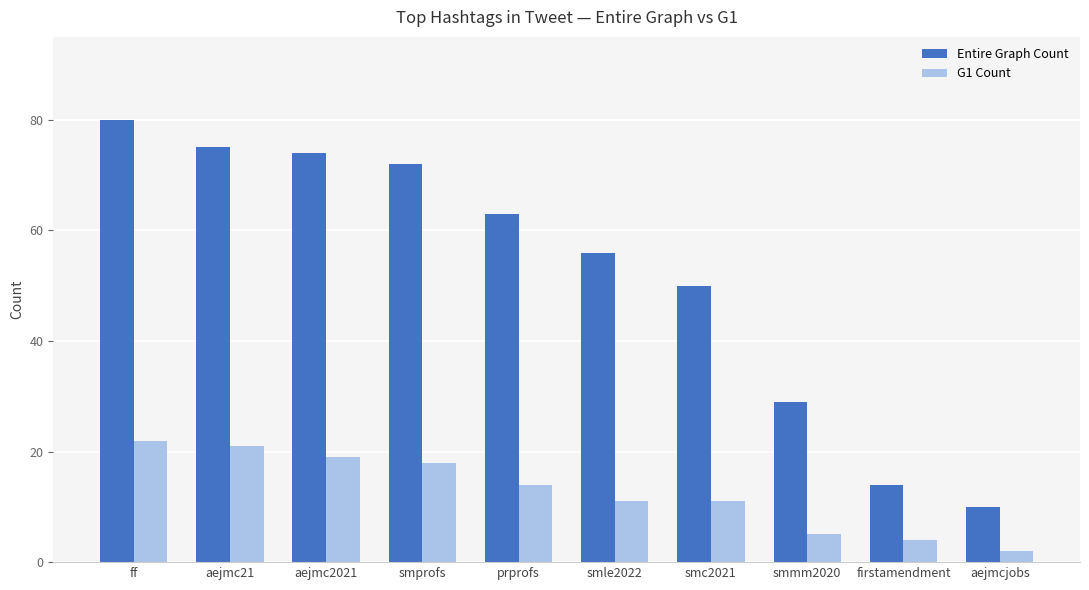

What is the difference between the G1 Count values at smc2021 and prprofs?

3